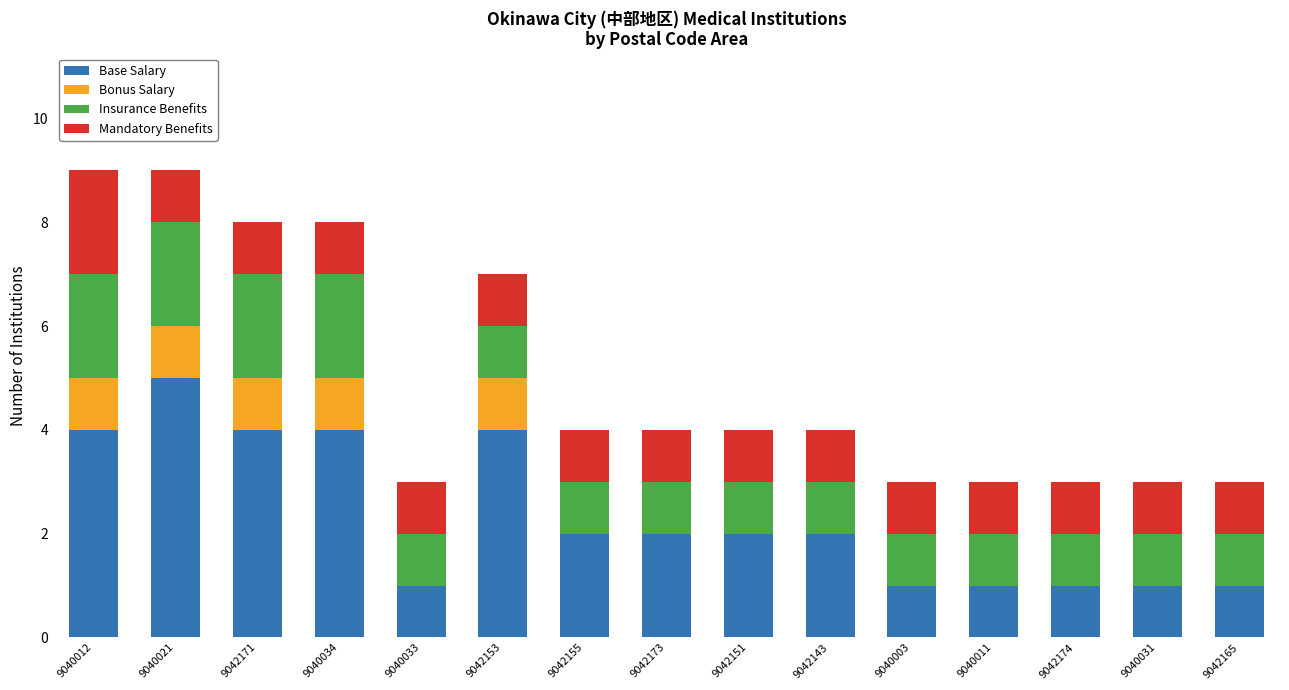

The value of Base Salary at 9042151 is 2. True or false?

True